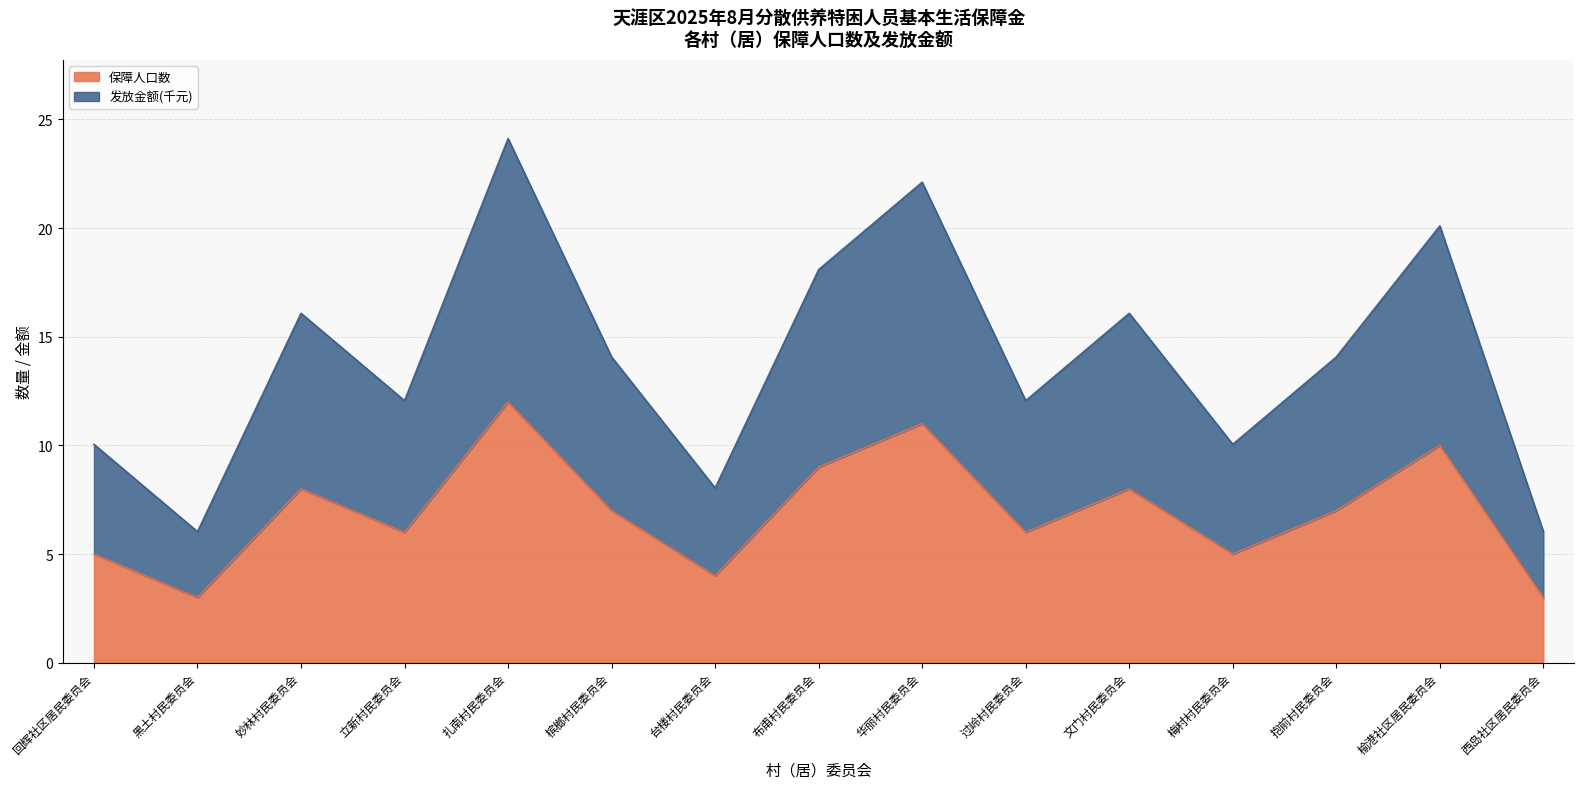

Reading left to right, list all the values displayed in this chart.

保障人口数: 回辉社区居民委员会=5.0	黑土村民委员会=3.0	妙林村民委员会=8.0	立新村民委员会=6.0	扎南村民委员会=12.0	槟榔村民委员会=7.0	台楼村民委员会=4.0	布甫村民委员会=9.0	华丽村民委员会=11.0	过岭村民委员会=6.0	文门村民委员会=8.0	梅村村民委员会=5.0	抱前村民委员会=7.0	榆港社区居民委员会=10.0	西岛社区居民委员会=3.0
发放金额(千元): 回辉社区居民委员会=10.1	黑土村民委员会=6.0	妙林村民委员会=16.1	立新村民委员会=12.1	扎南村民委员会=24.1	槟榔村民委员会=14.1	台楼村民委员会=8.0	布甫村民委员会=18.1	华丽村民委员会=22.1	过岭村民委员会=12.1	文门村民委员会=16.1	梅村村民委员会=10.1	抱前村民委员会=14.1	榆港社区居民委员会=20.1	西岛社区居民委员会=6.0